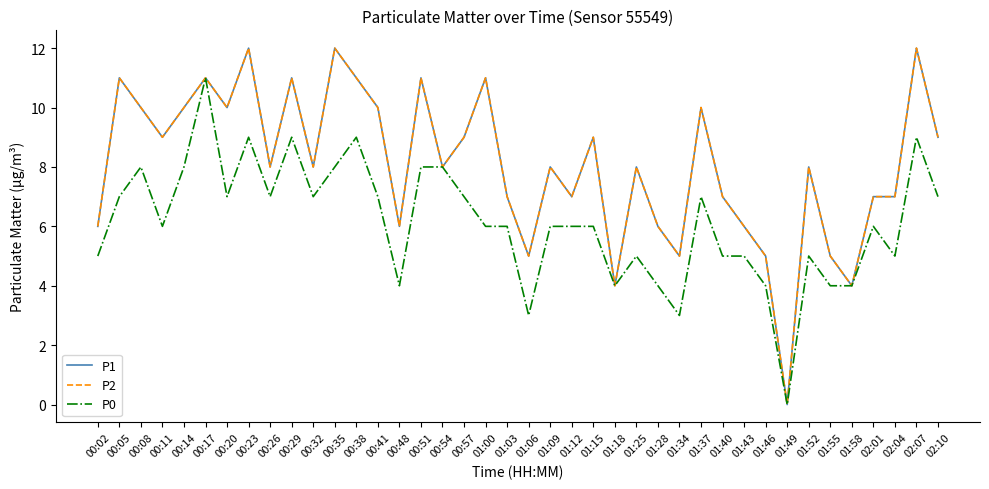

Does the chart have visible grid lines?

No